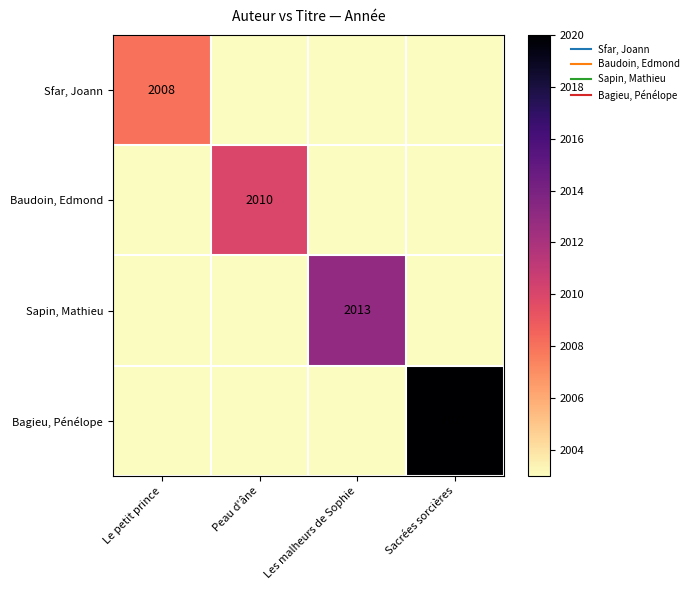

Which series has the largest range (max minus min)?

Bagieu, Pénélope